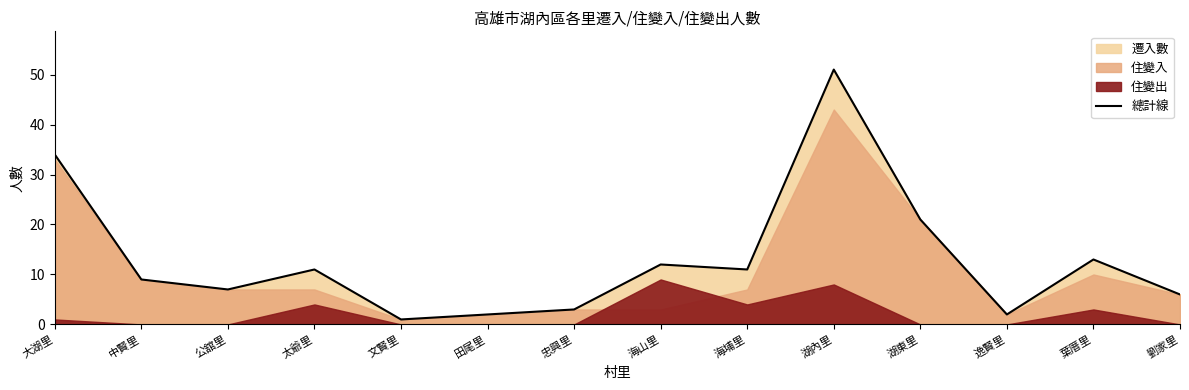

Where is the first local maximum?

太爺里